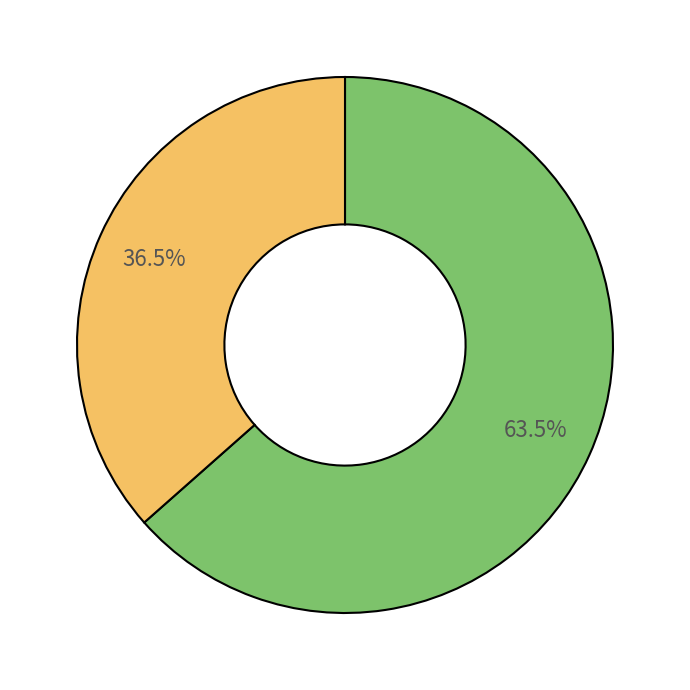

Does any single category account for the majority?

Yes